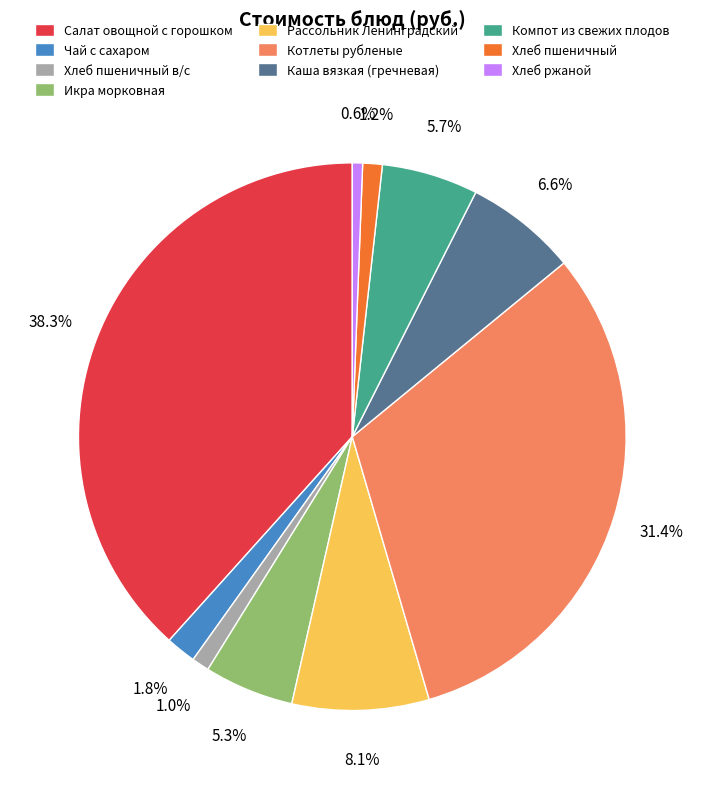

What is the largest slice in the pie chart?

Салат овощной с горошком